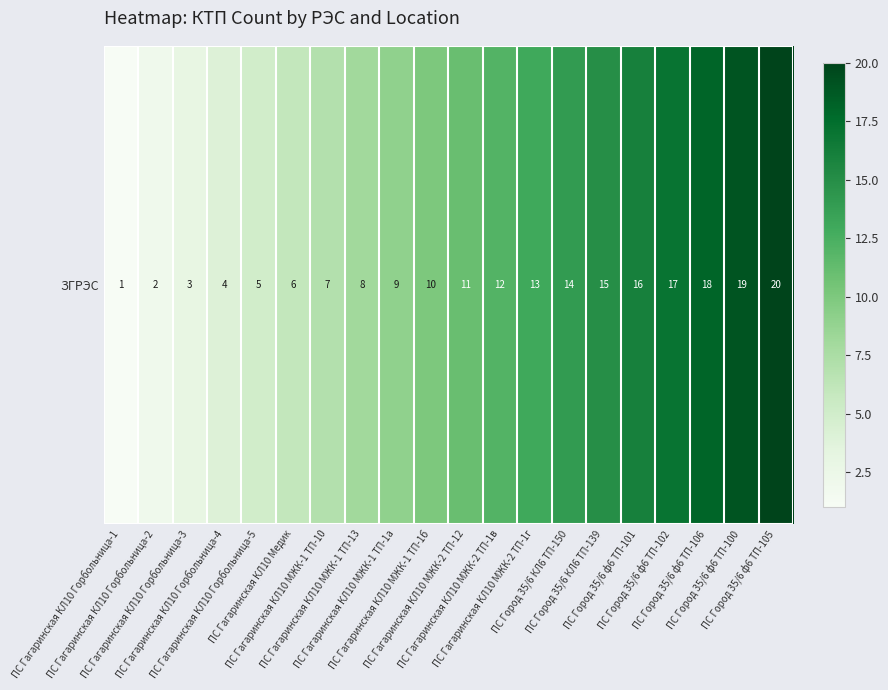

Reading left to right, what are all the values shown in this chart?

ПС Гагаринская КЛ10 Горбольница-1=1	ПС Гагаринская КЛ10 Горбольница-2=2	ПС Гагаринская КЛ10 Горбольница-3=3	ПС Гагаринская КЛ10 Горбольница-4=4	ПС Гагаринская КЛ10 Горбольница-5=5	ПС Гагаринская КЛ10 Медик=6	ПС Гагаринская КЛ10 МЖК-1 ТП-10=7	ПС Гагаринская КЛ10 МЖК-1 ТП-13=8	ПС Гагаринская КЛ10 МЖК-1 ТП-1а=9	ПС Гагаринская КЛ10 МЖК-1 ТП-1б=10	ПС Гагаринская КЛ10 МЖК-2 ТП-12=11	ПС Гагаринская КЛ10 МЖК-2 ТП-1в=12	ПС Гагаринская КЛ10 МЖК-2 ТП-1г=13	ПС Город 35/6 КЛ6 ТП-150=14	ПС Город 35/6 КЛ6 ТП-139=15	ПС Город 35/6 ф6 ТП-101=16	ПС Город 35/6 ф6 ТП-102=17	ПС Город 35/6 ф6 ТП-106=18	ПС Город 35/6 ф6 ТП-100=19	ПС Город 35/6 ф6 ТП-105=20